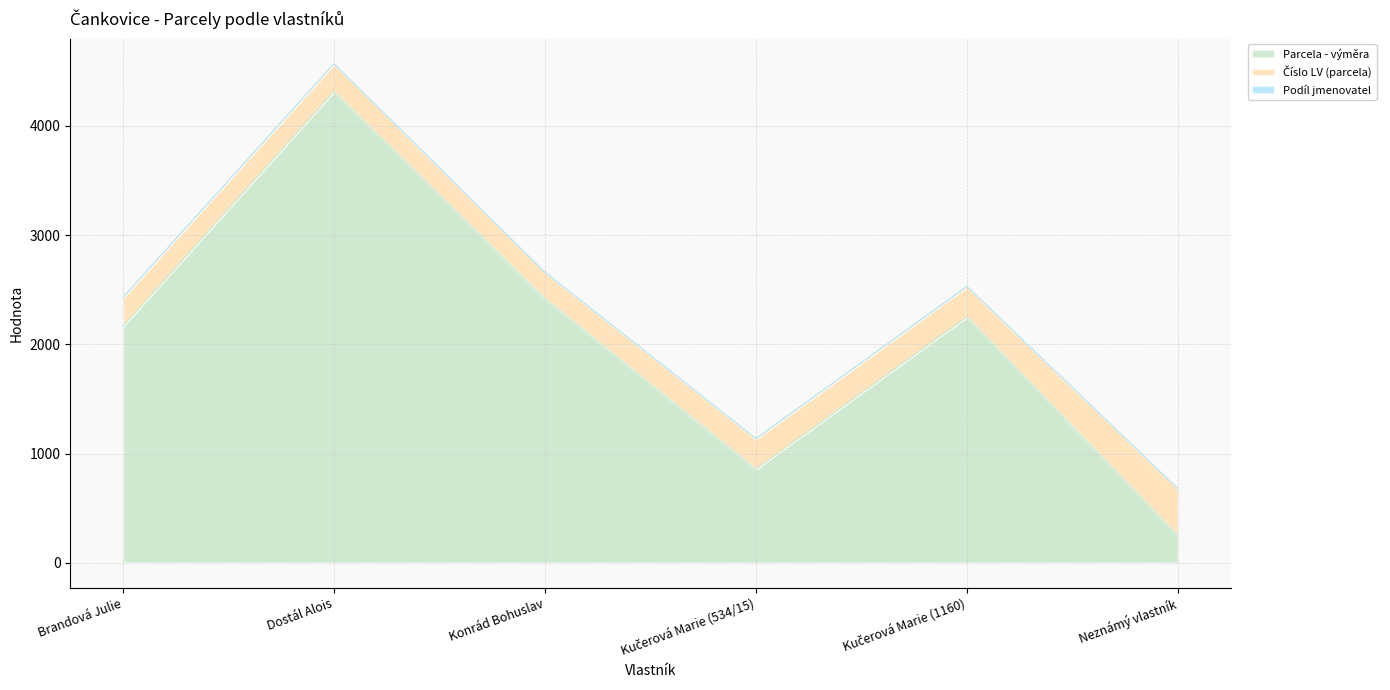

Rank the categories by Číslo LV (parcela) value from lowest to highest.

Konrád Bohuslav, Dostál Alois, Brandová Julie, Kučerová Marie (534/15), Kučerová Marie (1160), Neznámý vlastník